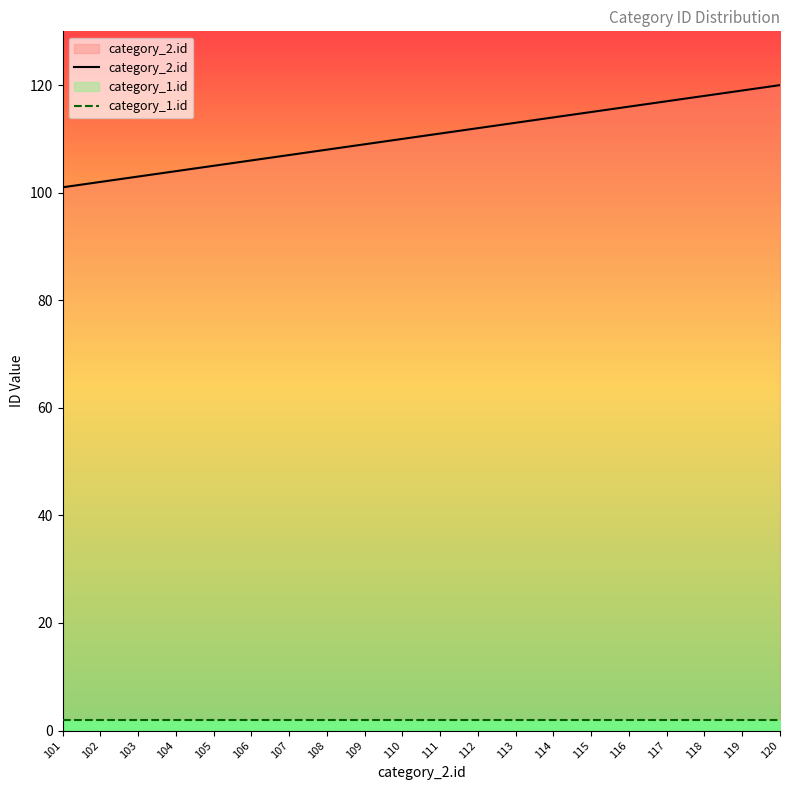

Does the chart have visible grid lines?

No